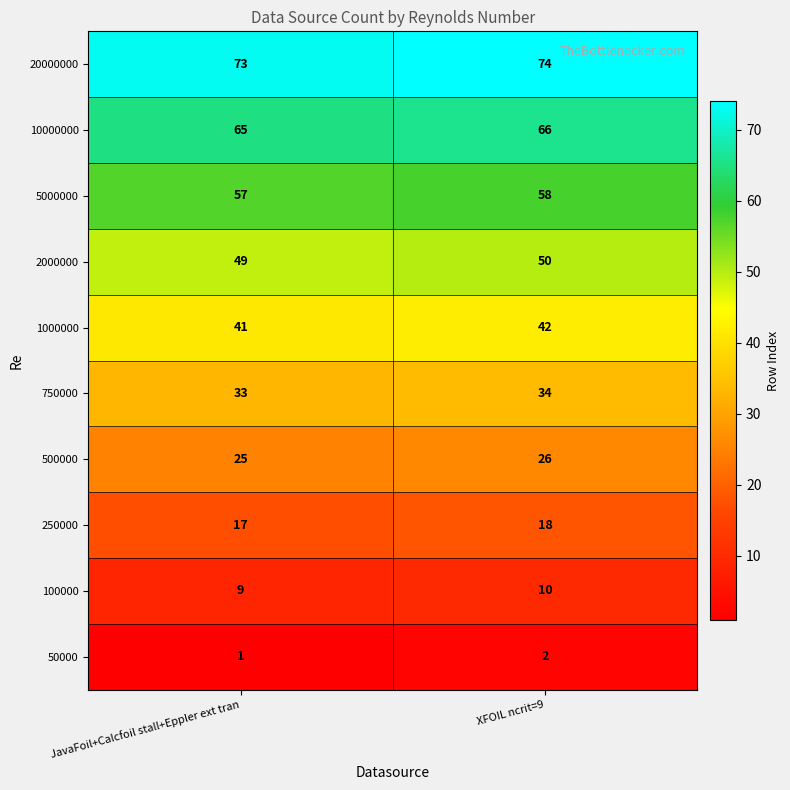

What is the sum of the 250000 values at XFOIL ncrit=9 and JavaFoil+Calcfoil stall+Eppler ext tran?

35